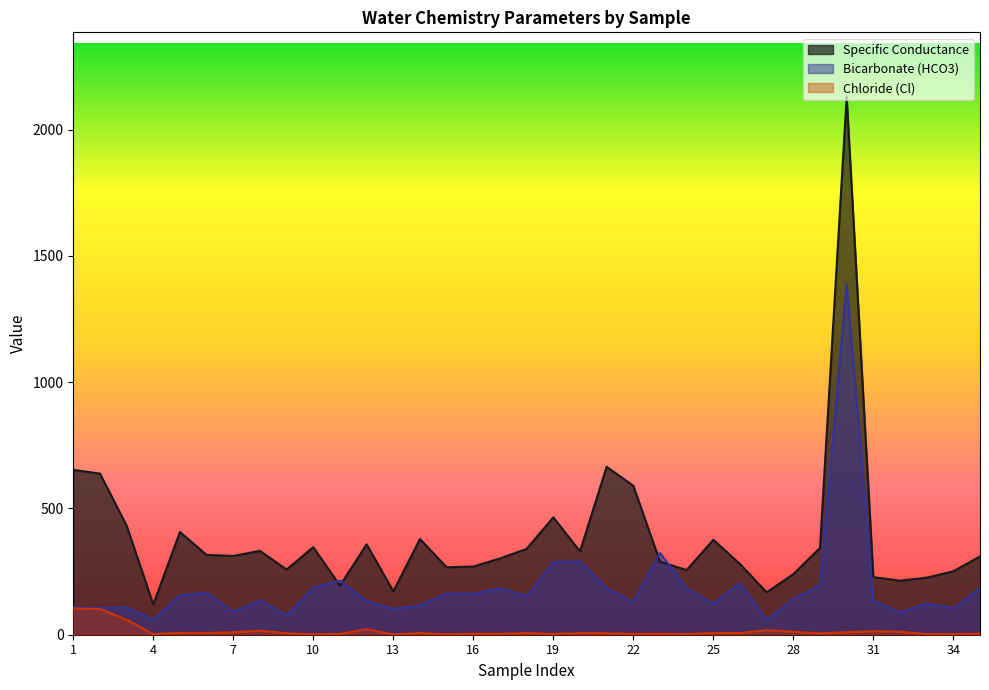

How many values in the Bicarbonate (HCO3) series exceed 142?

17